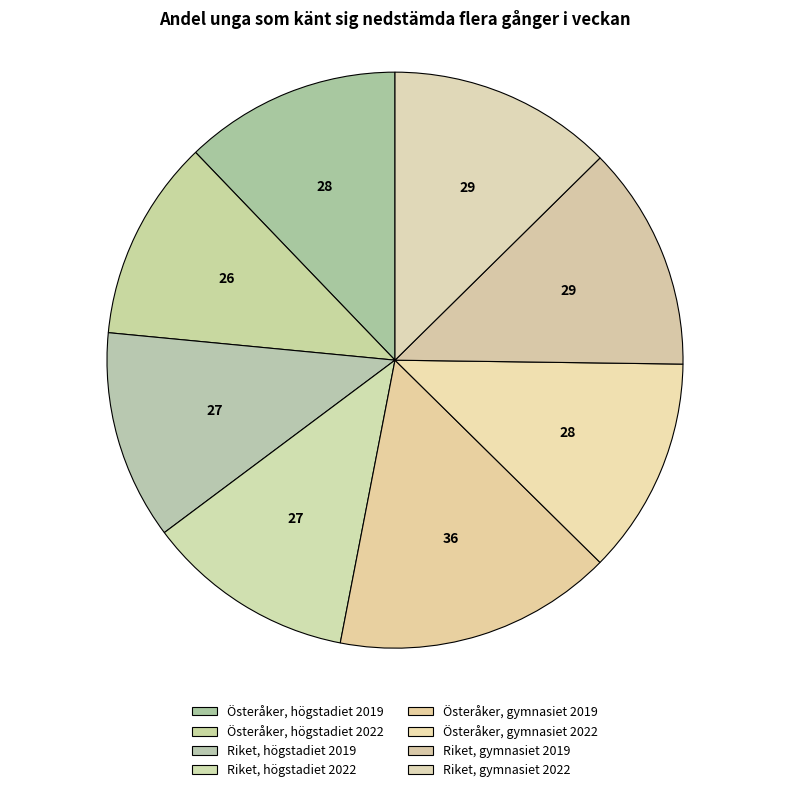

What percentage is NOT represented by Österåker, gymnasiet 2019?

84.3%